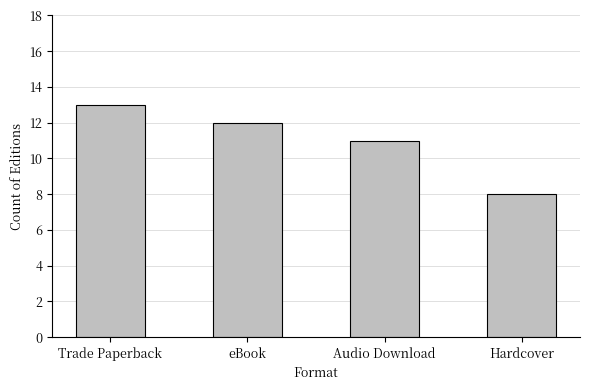

Between Trade Paperback and eBook, which is larger?

Trade Paperback